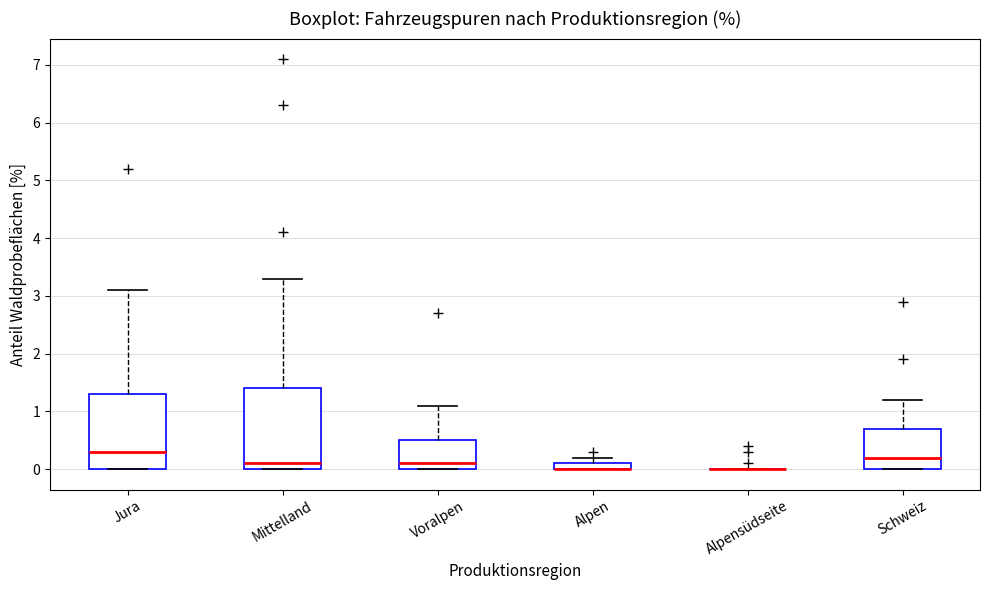

Where is the upper edge of the box for Jura on the y-axis? The values are not printed on the chart, so give them approximately, as read against the axis.

1.3